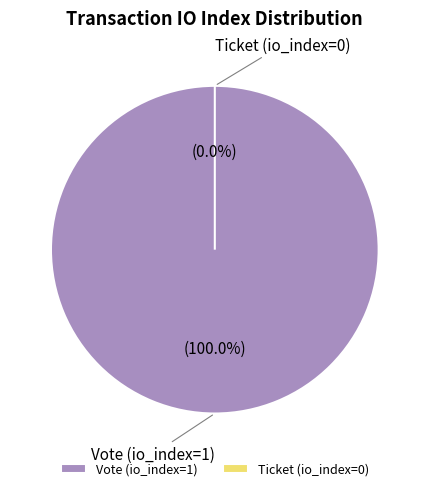

Count the number of slices in the pie.

2